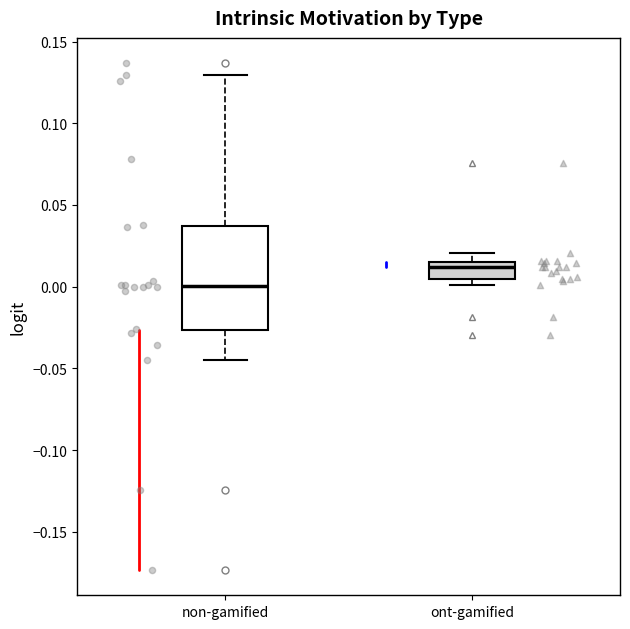

Reading left to right, transcribe this box plot: for each box, give where its median line is, the range the box spans, and where its two whiskers end, as read against the y-axis. The values are not printed on the chart, so give them approximately, as read against the axis.

non-gamified: median 0.000, box -0.025 to 0.035, whiskers -0.045 to 0.130
ont-gamified: median 0.010, box 0.005 to 0.015, whiskers 0.000 to 0.020